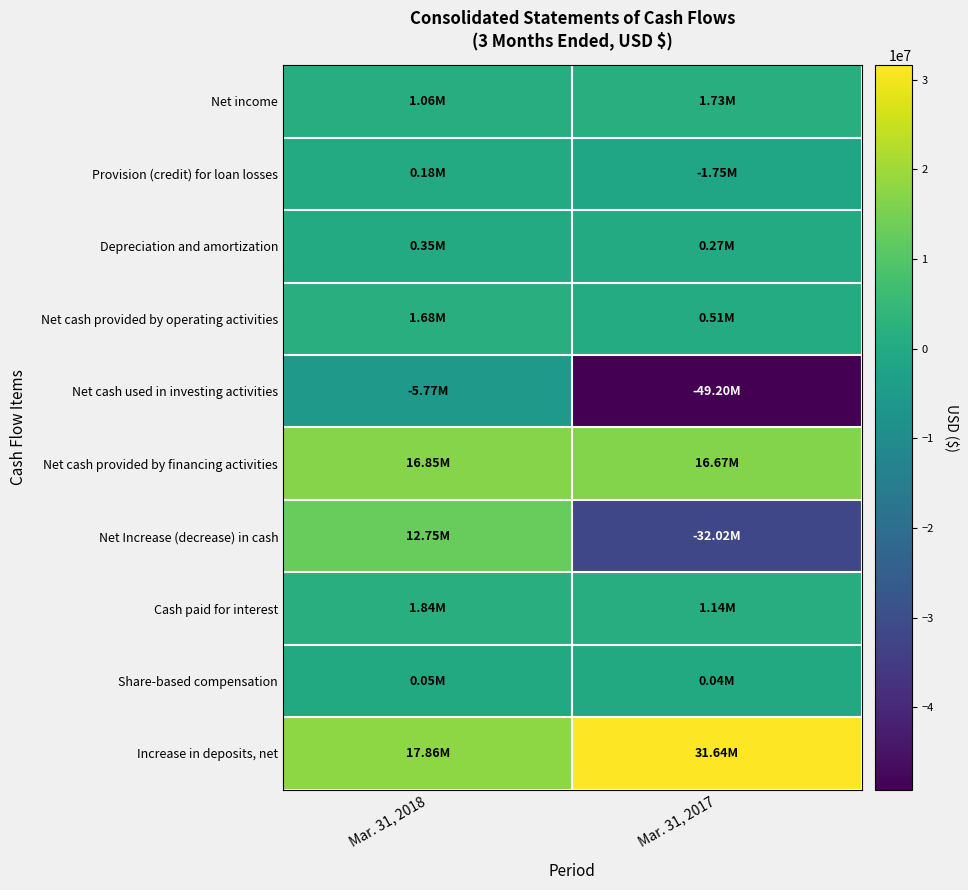

Reading left to right, transcribe all the data shown in this chart.

Net income: Mar. 31, 2018=1065000	Mar. 31, 2017=1730000
Provision (credit) for loan losses: Mar. 31, 2018=185000	Mar. 31, 2017=-1749000
Depreciation and amortization: Mar. 31, 2018=350000	Mar. 31, 2017=272000
Net cash provided by operating activities: Mar. 31, 2018=1675000	Mar. 31, 2017=513000
Net cash used in investing activities: Mar. 31, 2018=-5772000	Mar. 31, 2017=-49203000
Net cash provided by financing activities: Mar. 31, 2018=16848000	Mar. 31, 2017=16667000
Net Increase (decrease) in cash: Mar. 31, 2018=12751000	Mar. 31, 2017=-32023000
Cash paid for interest: Mar. 31, 2018=1844000	Mar. 31, 2017=1143000
Share-based compensation: Mar. 31, 2018=53000	Mar. 31, 2017=43000
Increase in deposits, net: Mar. 31, 2018=17859000	Mar. 31, 2017=31635000